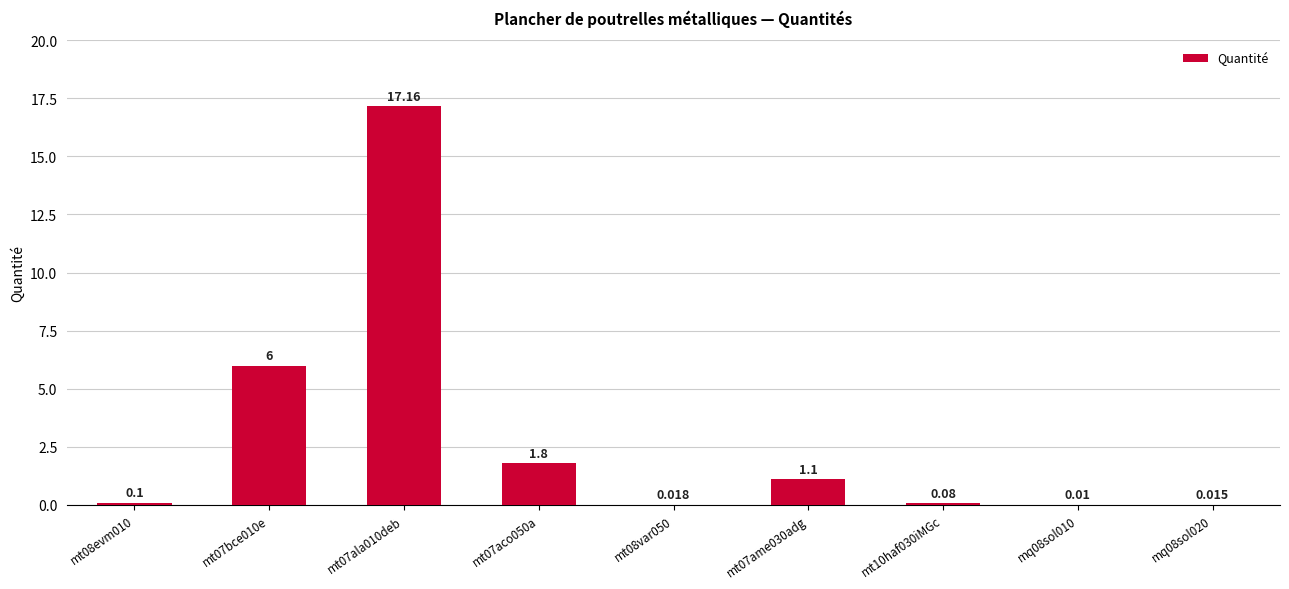

Does the chart contain stacked bars?

No